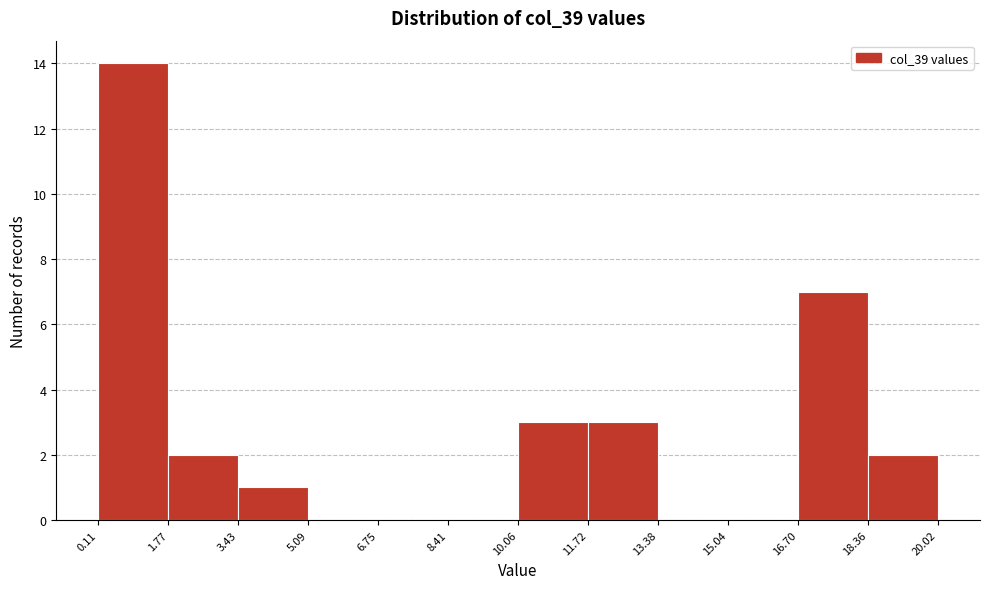

Reading left to right, transcribe this chart: for each bar, give the range it covers on the x-axis and its height. The values are not printed on the chart, so give them approximately, as read against the axis.

0.11 to 1.77: 14
1.77 to 3.43: 2
3.43 to 5.09: 1
5.09 to 6.75: 0
6.75 to 8.41: 0
8.41 to 10.06: 0
10.06 to 11.72: 3
11.72 to 13.38: 3
13.38 to 15.04: 0
15.04 to 16.70: 0
16.70 to 18.36: 7
18.36 to 20.02: 2